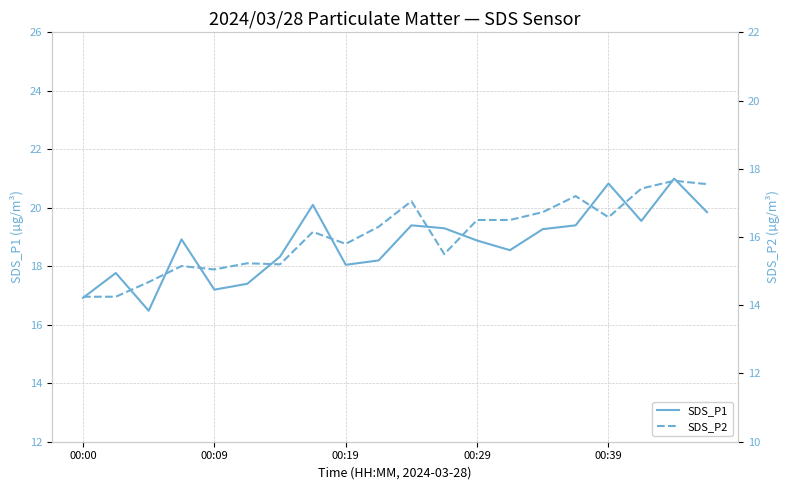

How many lines are shown in the chart?

2